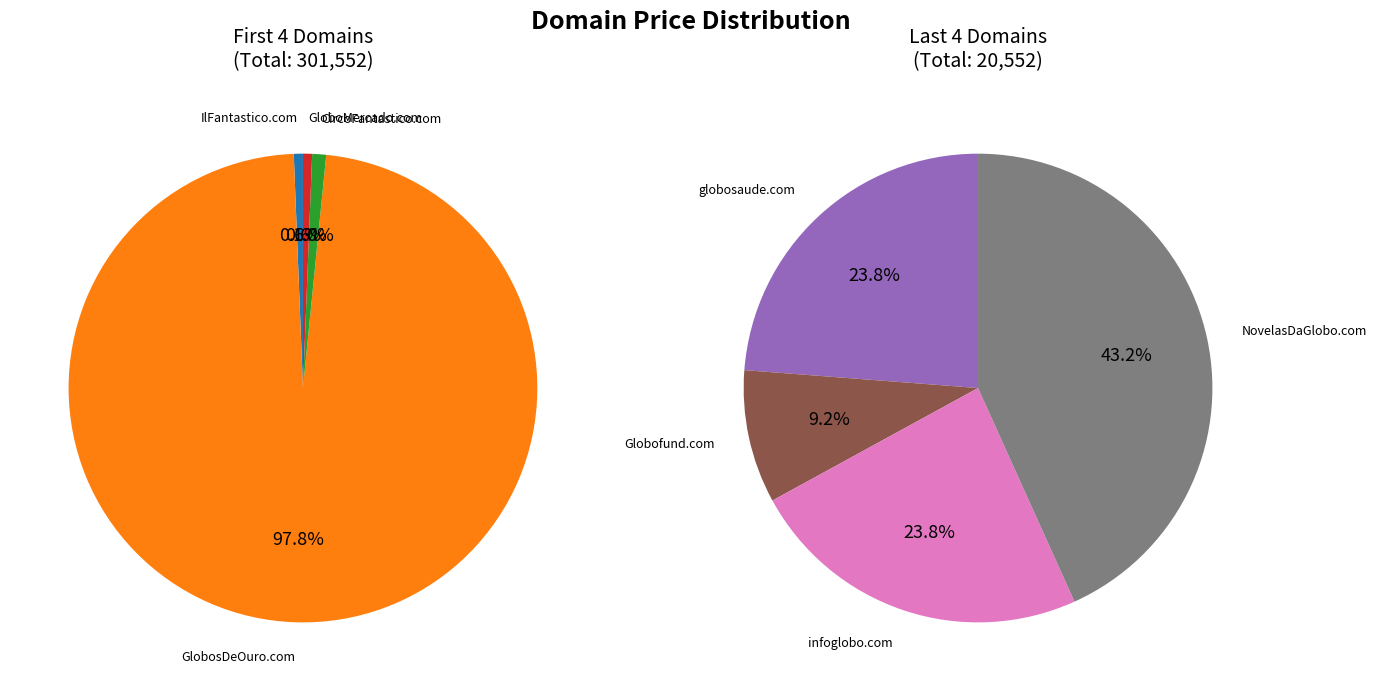

Count the number of slices in the pie.

8